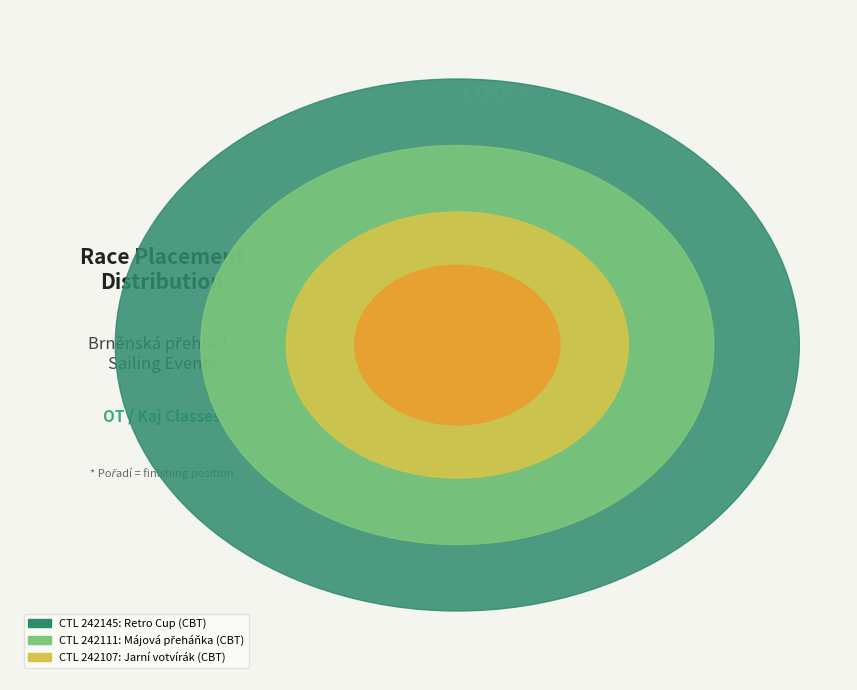

True or false: 242107 accounts for 46% of the total.

False